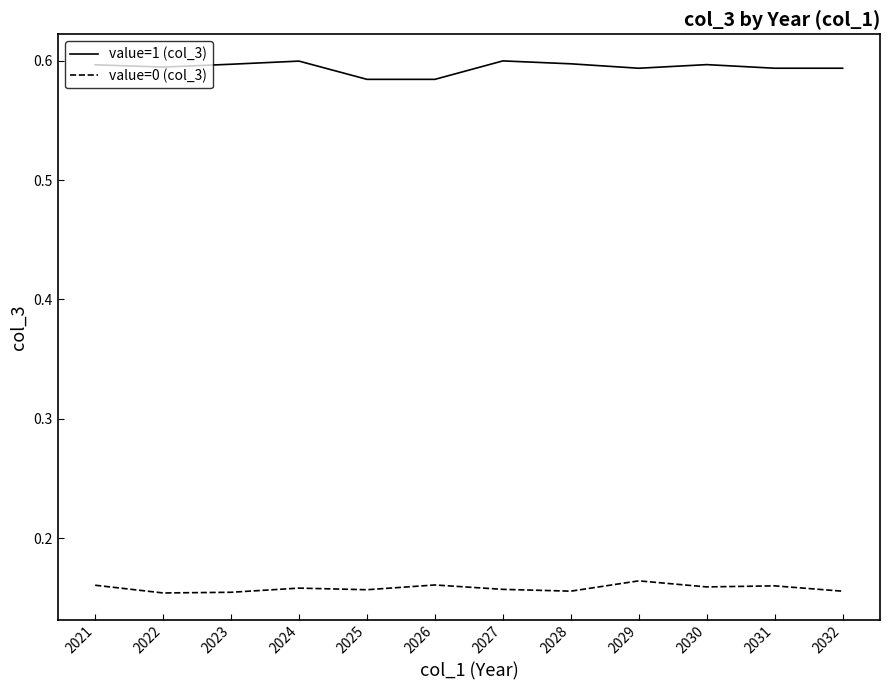

What is the total value across all series at 2031?

0.8